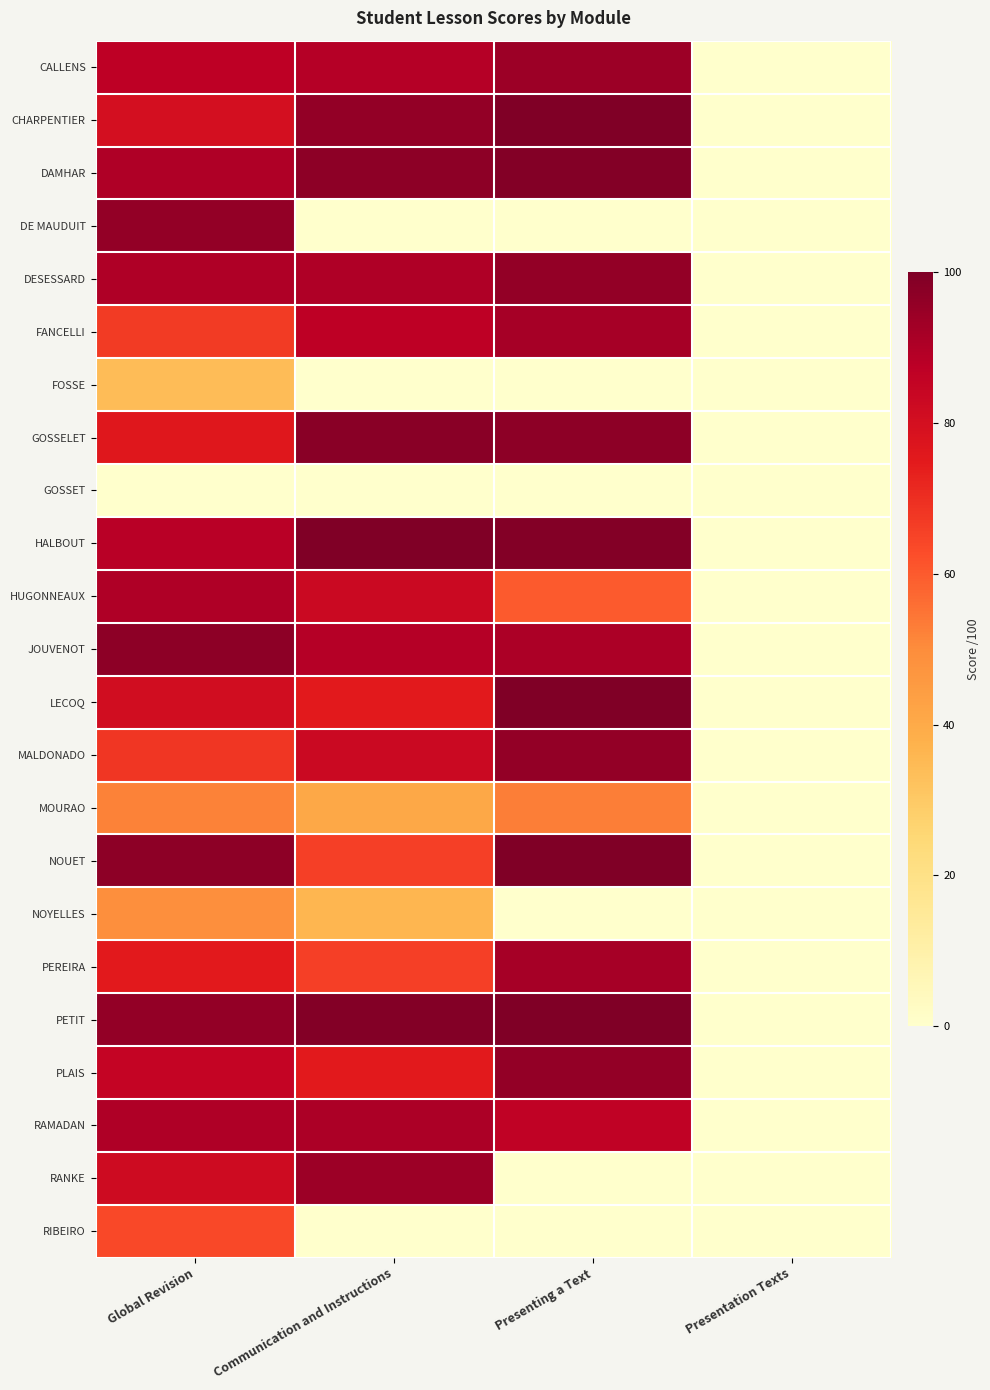

Reading left to right, list all the values displayed in this chart.

CALLENS: Global Revision=87	Communication and Instructions=89	Presenting a Text=94	Presentation Texts=0
CHARPENTIER: Global Revision=80	Communication and Instructions=96	Presenting a Text=100	Presentation Texts=0
DAMHAR: Global Revision=90	Communication and Instructions=97	Presenting a Text=99	Presentation Texts=0
DE MAUDUIT: Global Revision=96	Communication and Instructions=0	Presenting a Text=0	Presentation Texts=0
DESESSARD: Global Revision=90	Communication and Instructions=90	Presenting a Text=96	Presentation Texts=0
FANCELLI: Global Revision=67	Communication and Instructions=87	Presenting a Text=92	Presentation Texts=0
FOSSE: Global Revision=34	Communication and Instructions=0	Presenting a Text=0	Presentation Texts=0
GOSSELET: Global Revision=76	Communication and Instructions=98	Presenting a Text=97	Presentation Texts=0
GOSSET: Global Revision=0	Communication and Instructions=0	Presenting a Text=0	Presentation Texts=0
HALBOUT: Global Revision=88	Communication and Instructions=100	Presenting a Text=99	Presentation Texts=0
HUGONNEAUX: Global Revision=90	Communication and Instructions=83	Presenting a Text=60	Presentation Texts=0
JOUVENOT: Global Revision=97	Communication and Instructions=89	Presenting a Text=91	Presentation Texts=0
LECOQ: Global Revision=81	Communication and Instructions=75	Presenting a Text=100	Presentation Texts=0
MALDONADO: Global Revision=68	Communication and Instructions=83	Presenting a Text=96	Presentation Texts=0
MOURAO: Global Revision=52	Communication and Instructions=41	Presenting a Text=53	Presentation Texts=0
NOUET: Global Revision=97	Communication and Instructions=66	Presenting a Text=100	Presentation Texts=0
NOYELLES: Global Revision=49	Communication and Instructions=36	Presenting a Text=0	Presentation Texts=0
PEREIRA: Global Revision=75	Communication and Instructions=66	Presenting a Text=92	Presentation Texts=0
PETIT: Global Revision=96	Communication and Instructions=99	Presenting a Text=100	Presentation Texts=0
PLAIS: Global Revision=85	Communication and Instructions=75	Presenting a Text=96	Presentation Texts=0
RAMADAN: Global Revision=90	Communication and Instructions=91	Presenting a Text=86	Presentation Texts=0
RANKE: Global Revision=82	Communication and Instructions=94	Presenting a Text=0	Presentation Texts=0
RIBEIRO: Global Revision=64	Communication and Instructions=0	Presenting a Text=0	Presentation Texts=0